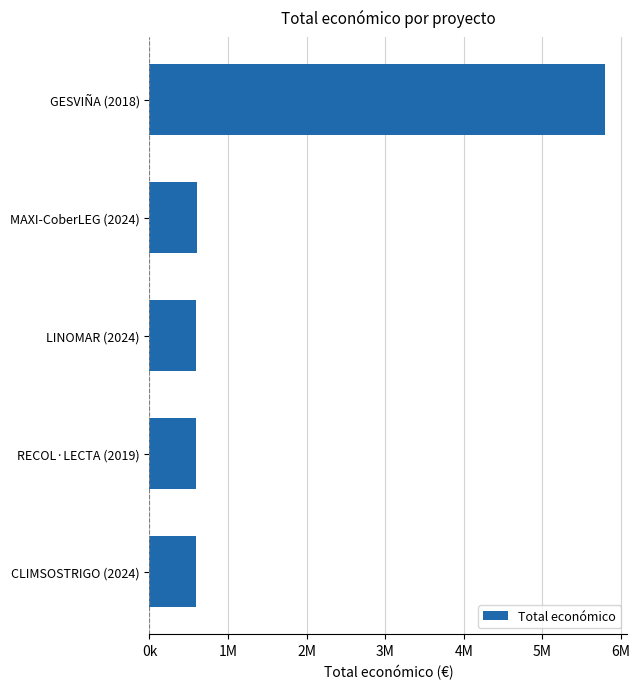

Are the bars horizontal?

Yes